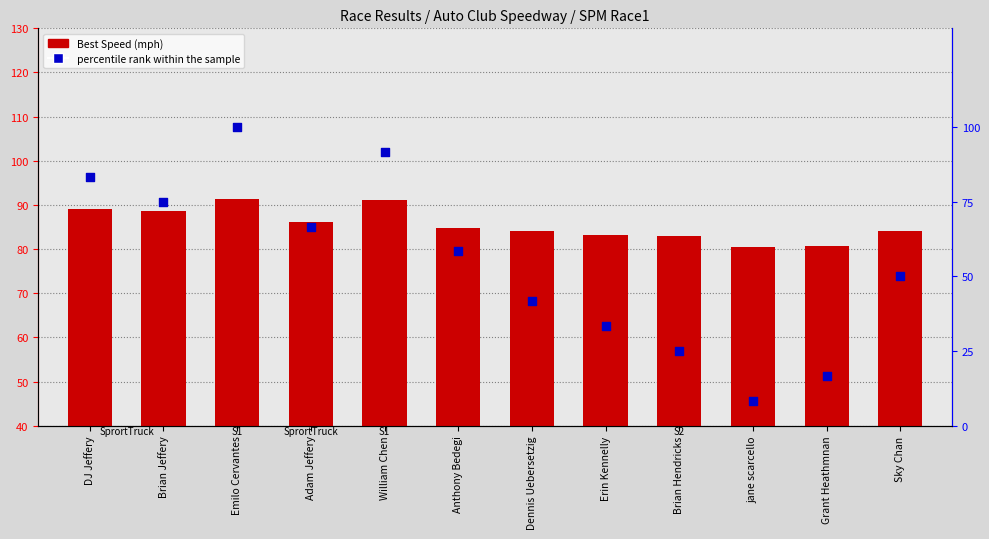

Which series contains the highest Y value?

percentile rank within the sample